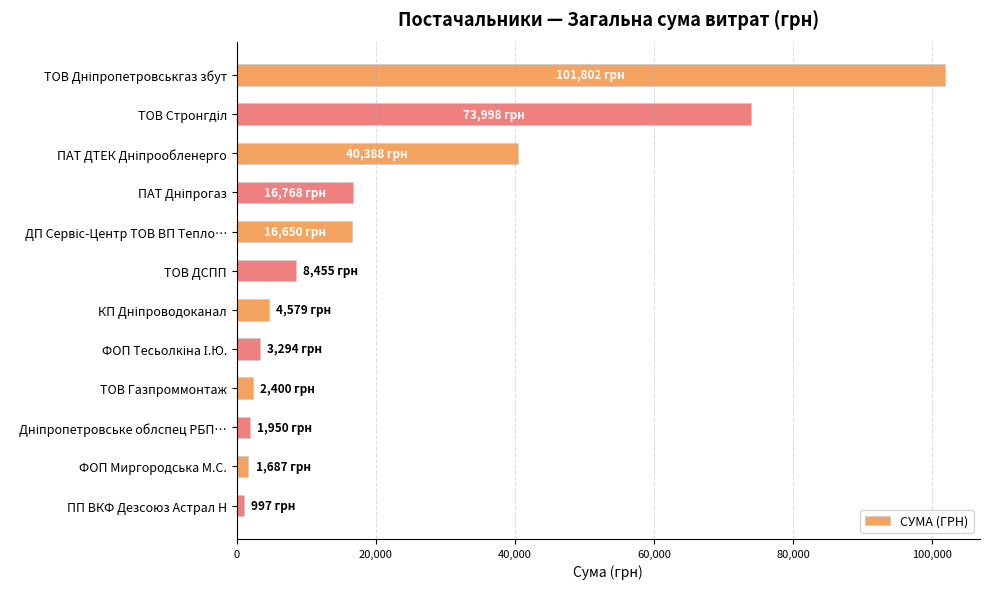

What is the maximum value shown in the chart?

101802.1